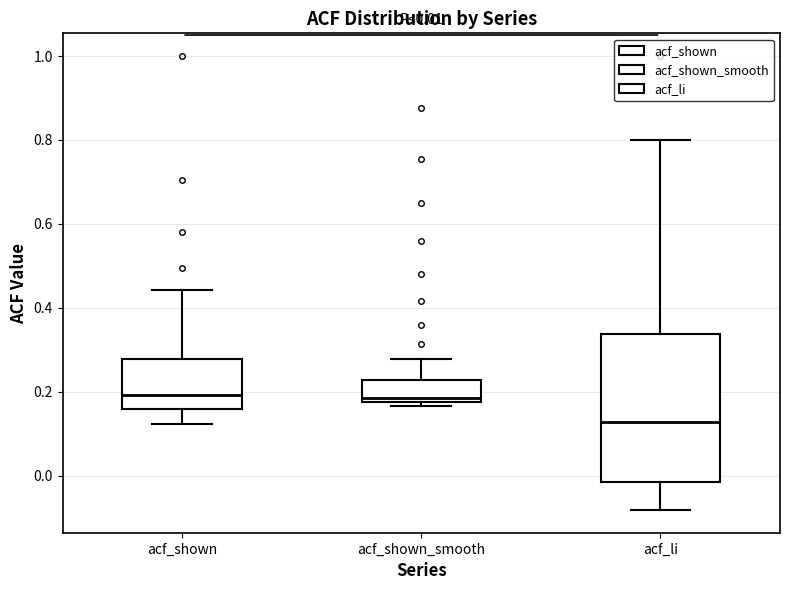

Comparing the boxes themselves (not the whiskers), which one is the tallest?

acf_li